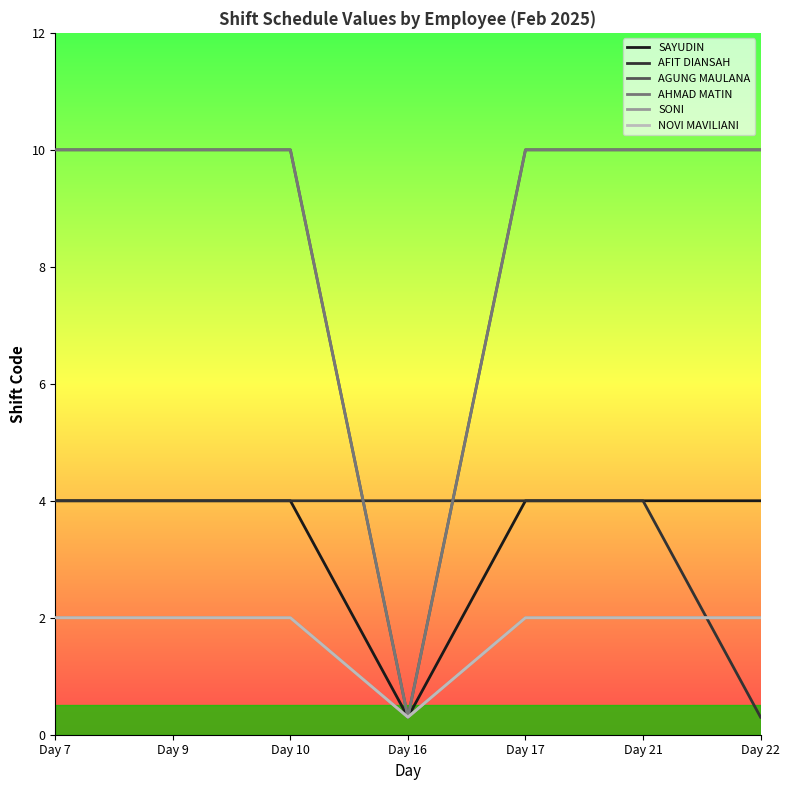

The NOVI MAVILIANI series shows 0.5 at Day 17. True or false?

False